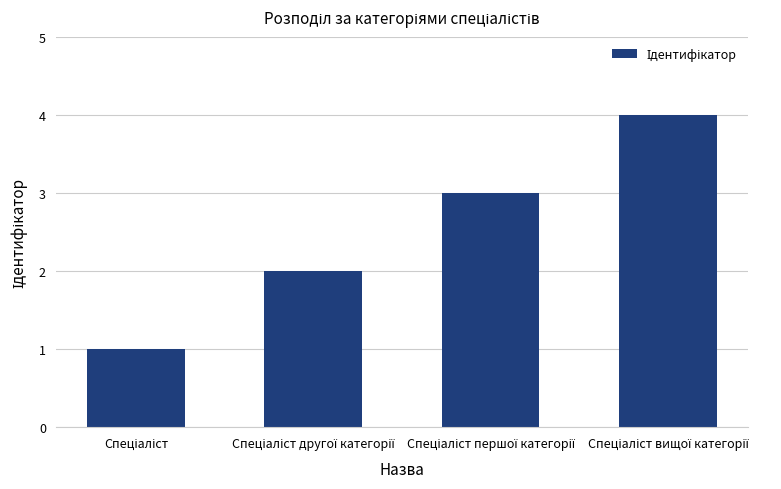

How many distinct data groups are displayed?

1